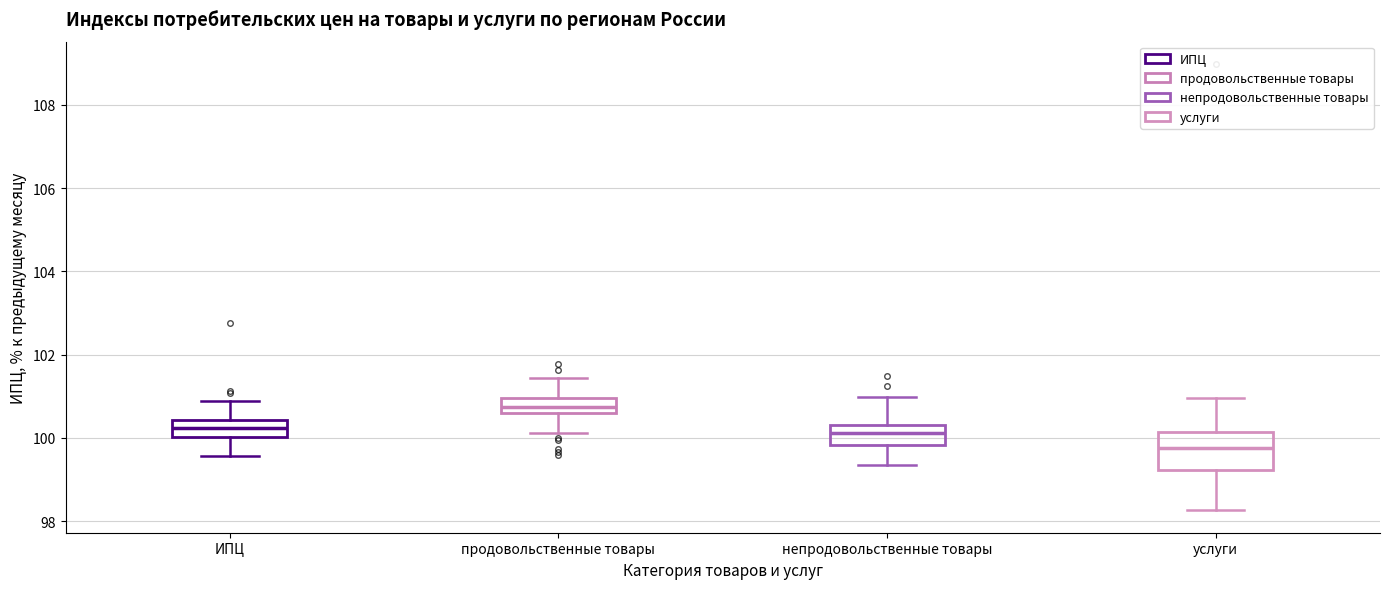

Comparing the boxes themselves (not the whiskers), which one is the tallest?

услуги